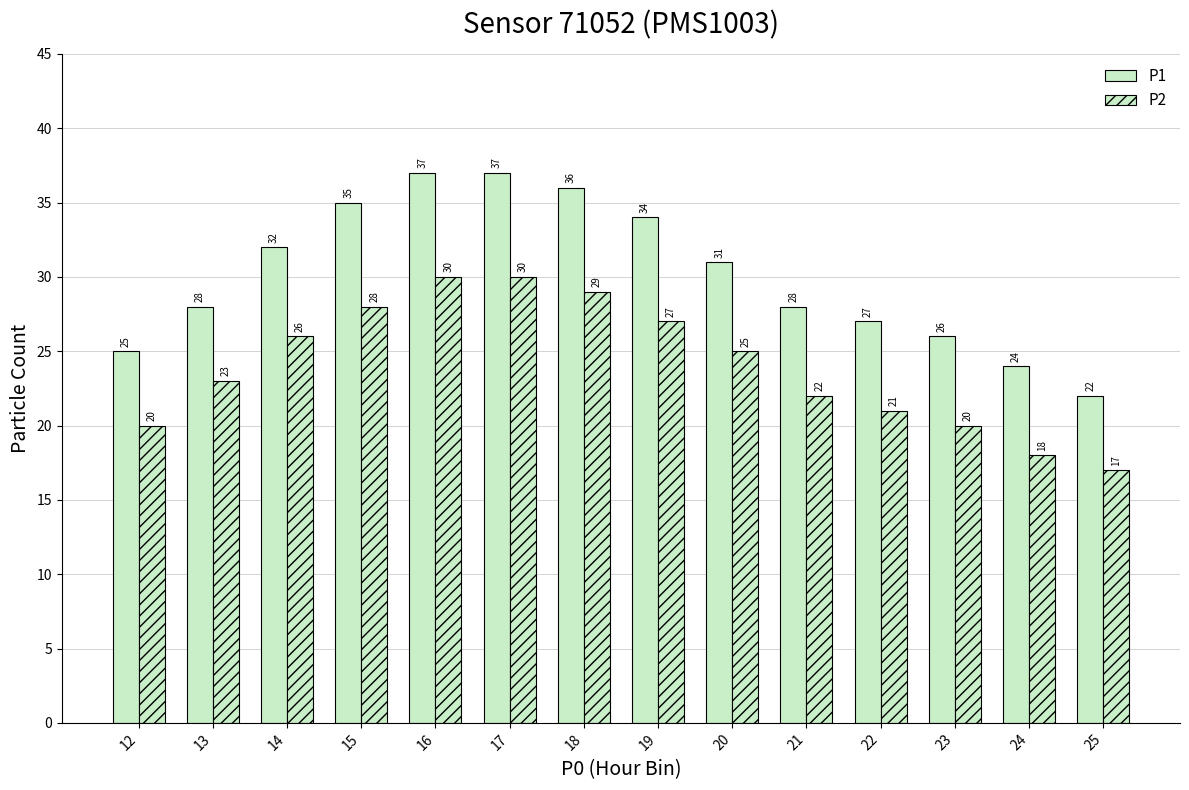

At which label does P1 first exceed 31?

14